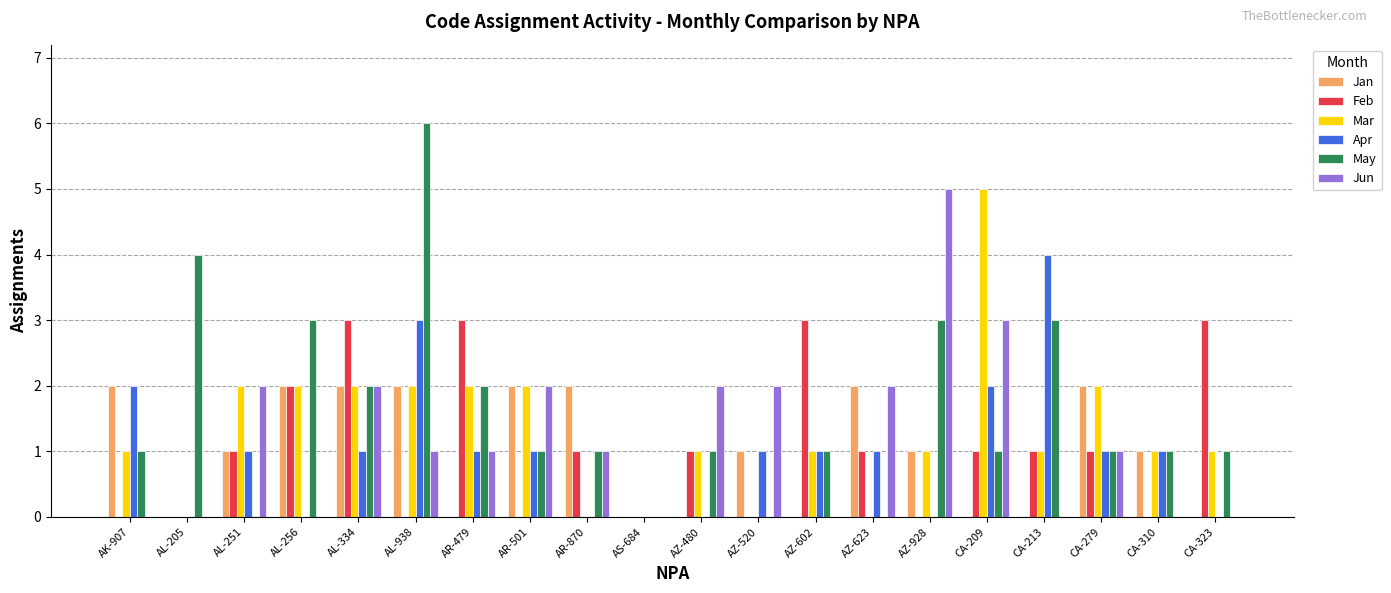

True or false: May has a value of 0 at CA-209.

False